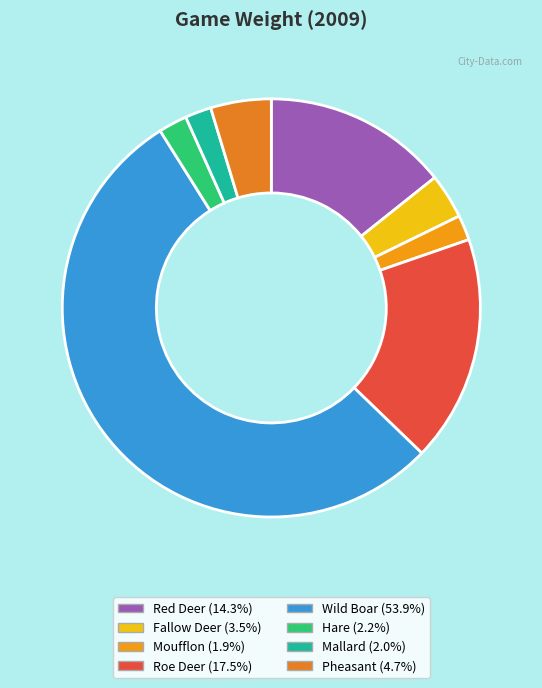

True or false: Wild Boar accounts for 54% of the total.

True